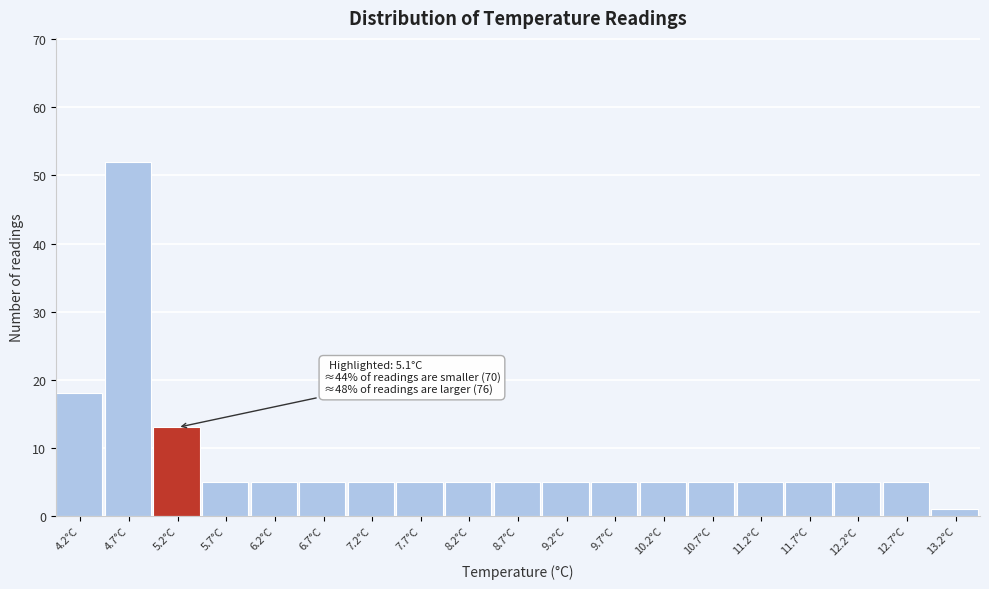

Which range on the x-axis has the tallest bar?

4.45 to 4.95